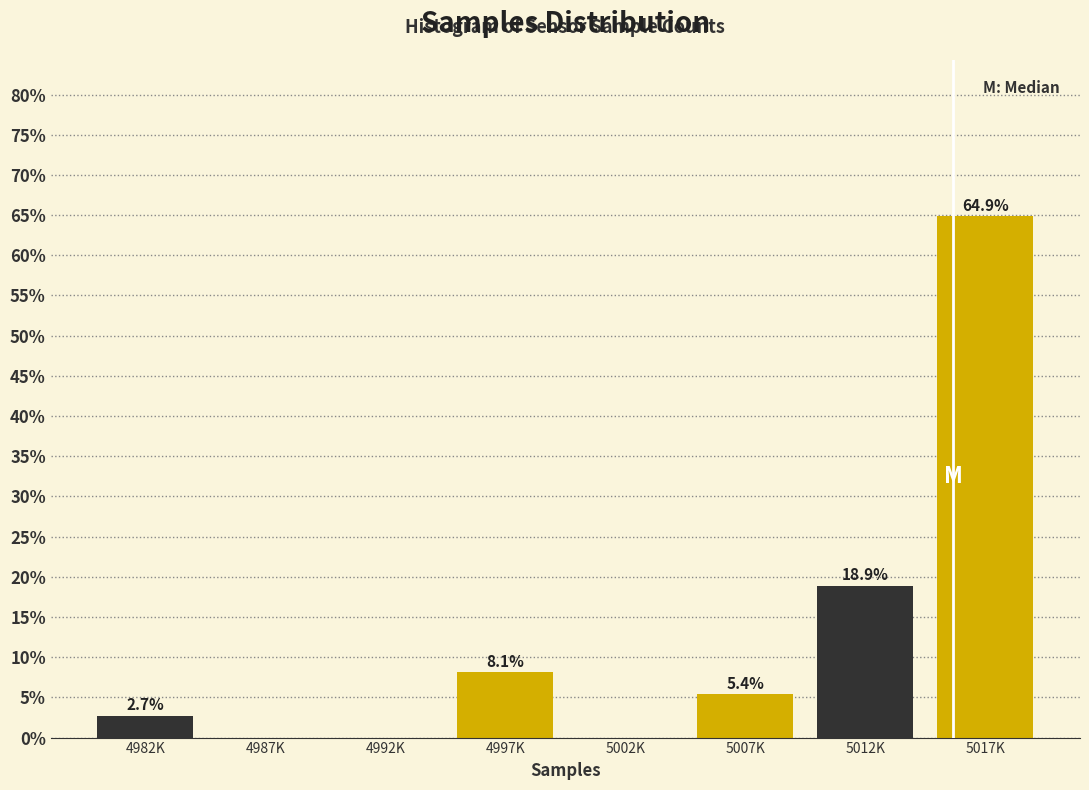

Reading left to right, what are all the values shown in this chart?

4982K=2.7	4987K=0.0	4992K=0.0	4997K=8.1	5002K=0.0	5007K=5.4	5012K=18.9	5017K=64.9